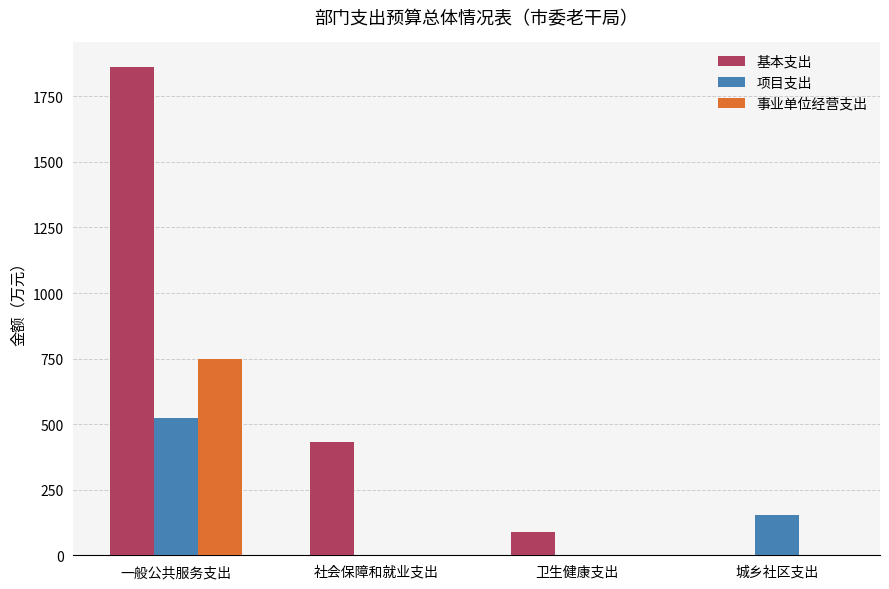

True or false: 基本支出 has a value of 433.5 at 社会保障和就业支出.

True